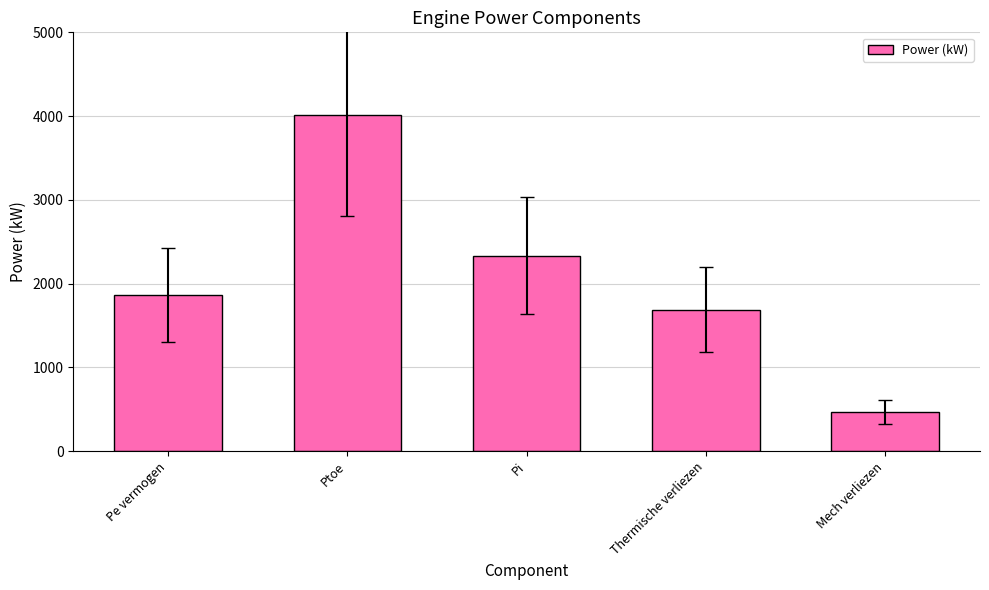

What is the label of the 5th bar from the right?

Pe vermogen